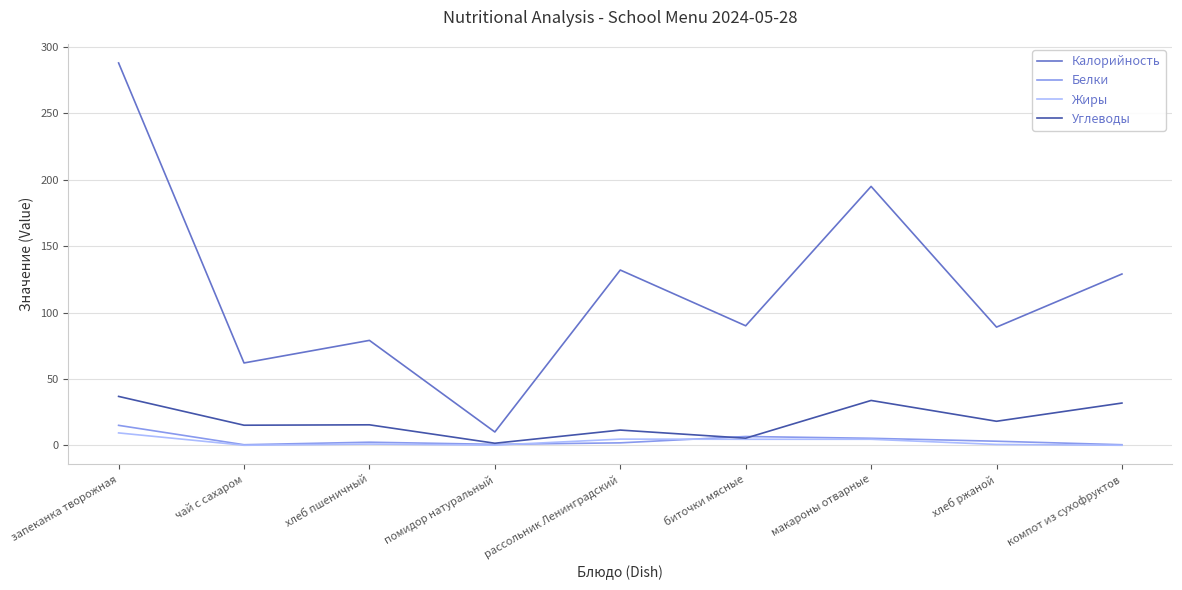

True or false: Калорийность has a value of 79.0 at хлеб пшеничный.

True